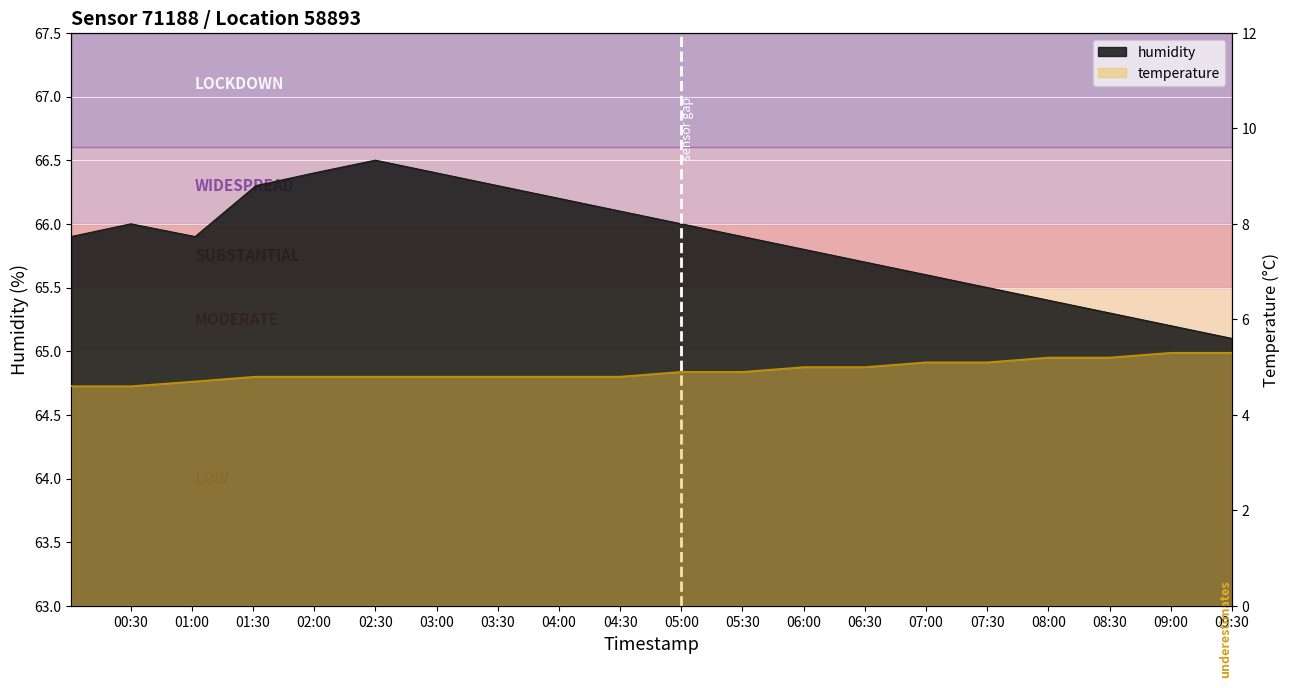

The chart shows a value of 1.5 at 01:00. True or false?

False